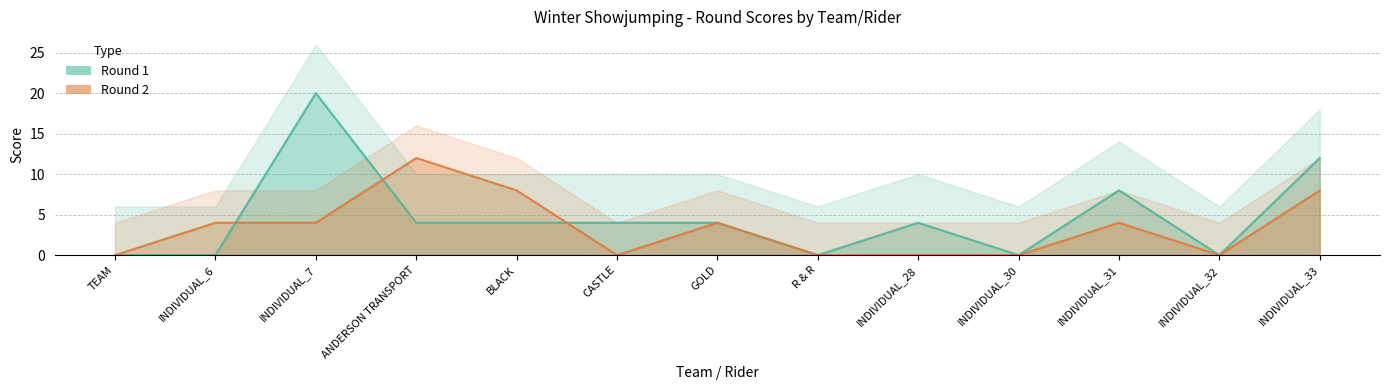

Is the value of Round 2 at INDIVIDUAL_32 greater than the value of Round 1 at TEAM?

No